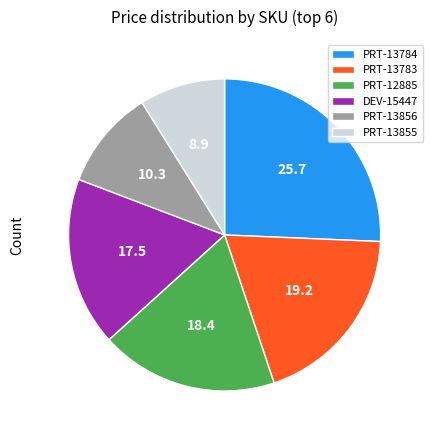

Which slice is the largest?

PRT-13784